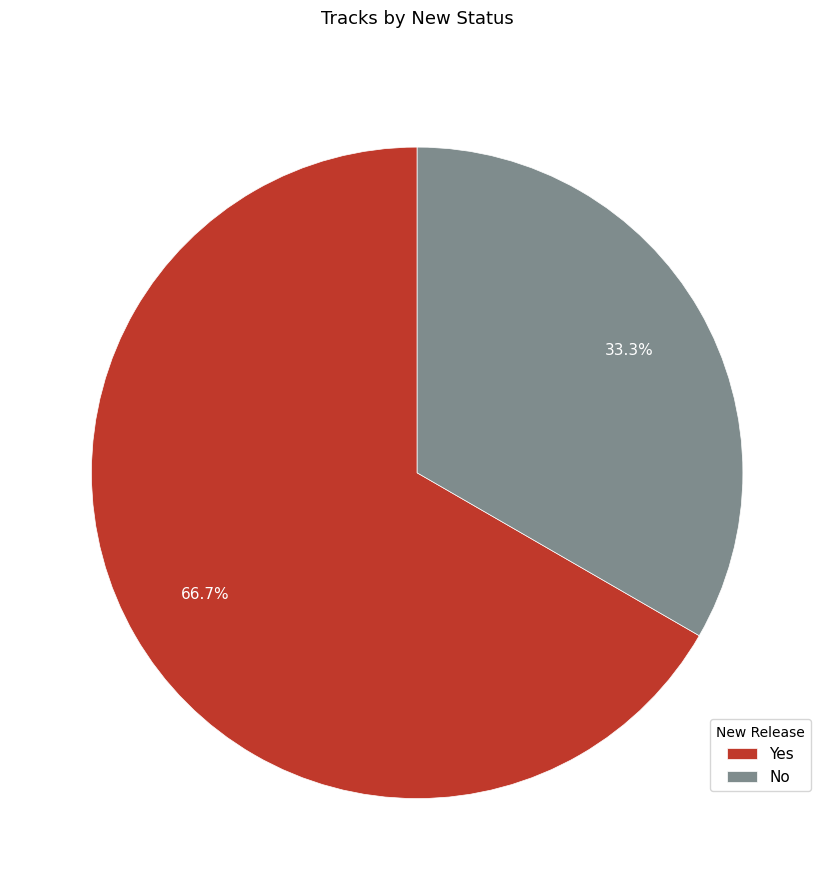

Is there a majority slice in this chart?

Yes